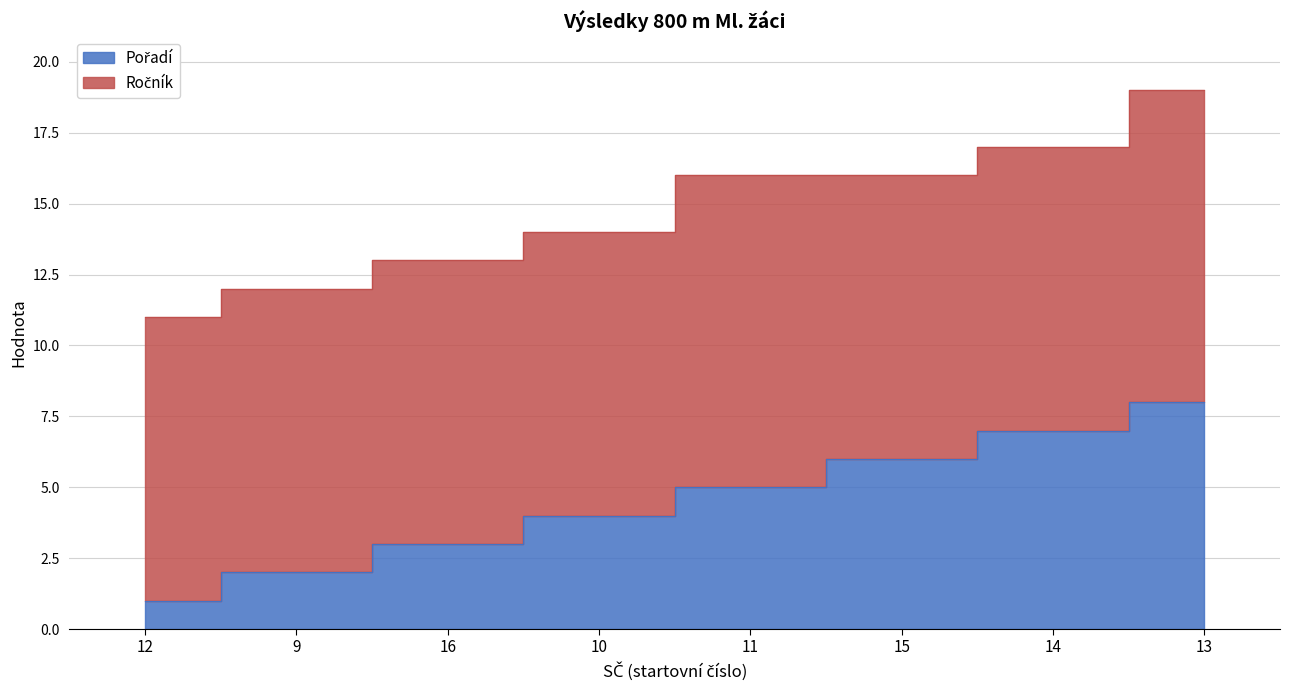

What is the value of the 8th point from the left?

8